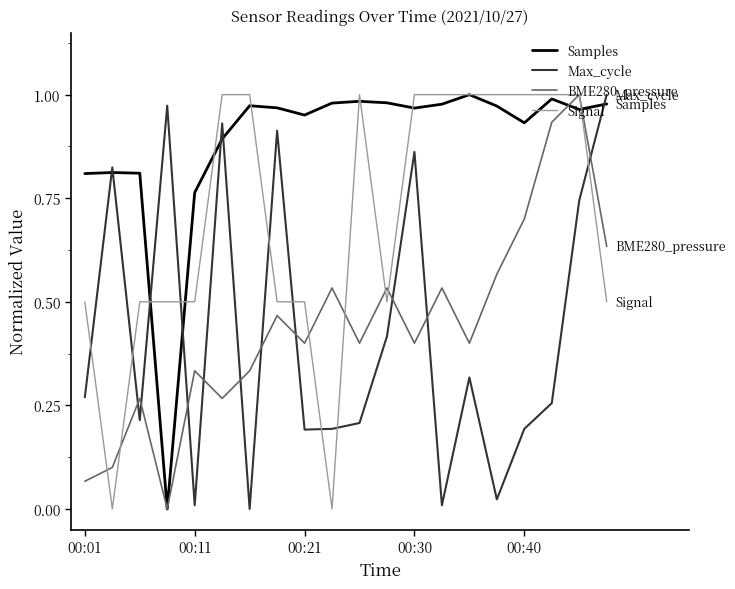

True or false: Max_cycle and BME280_pressure intersect in this chart.

True